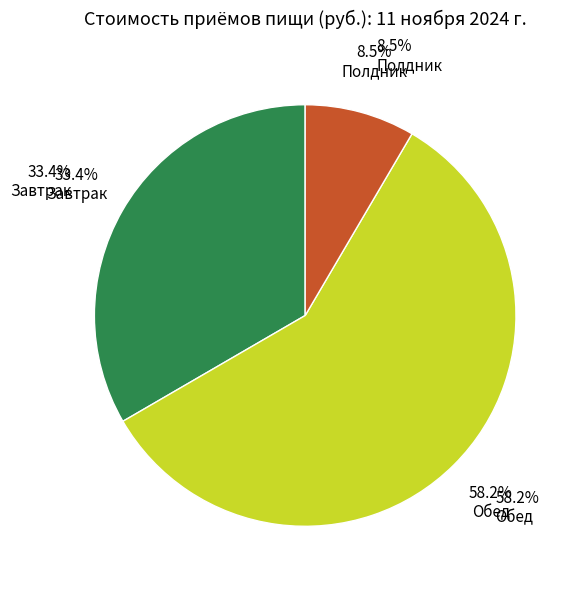

Which category accounts for the majority?

Обед